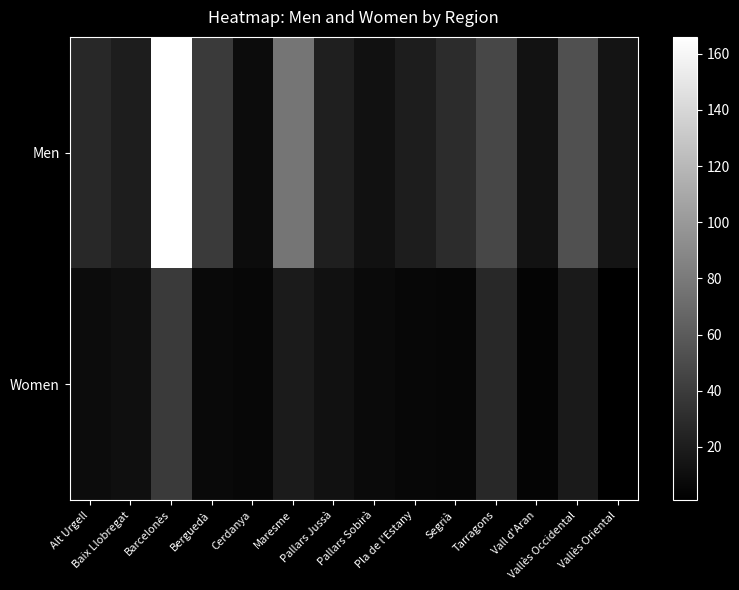

Which category has the lowest value across all series?

Vallès Oriental